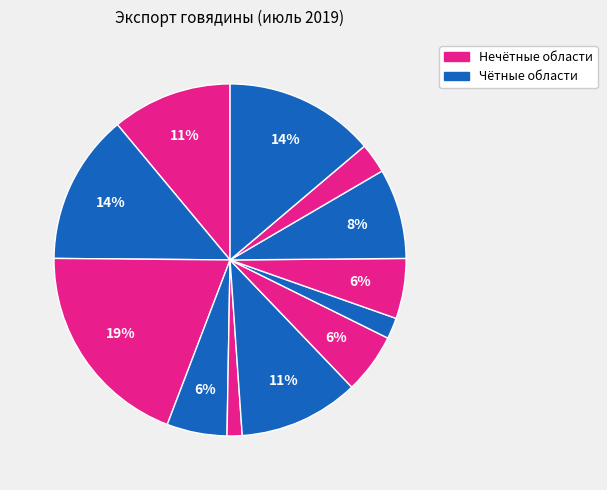

How many slices are in this pie chart?

12